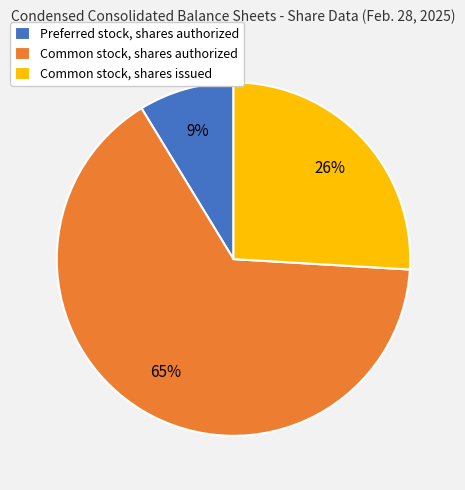

Count the number of slices in the pie.

3